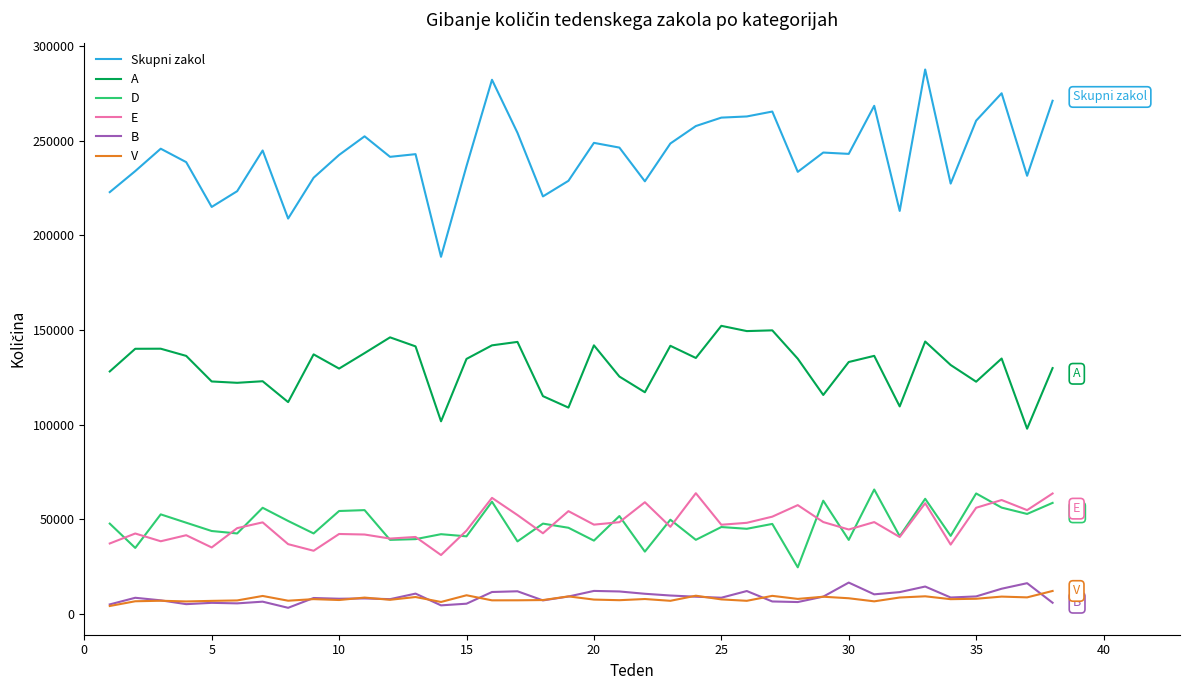

Which series has the largest total across all categories?

Skupni zakol